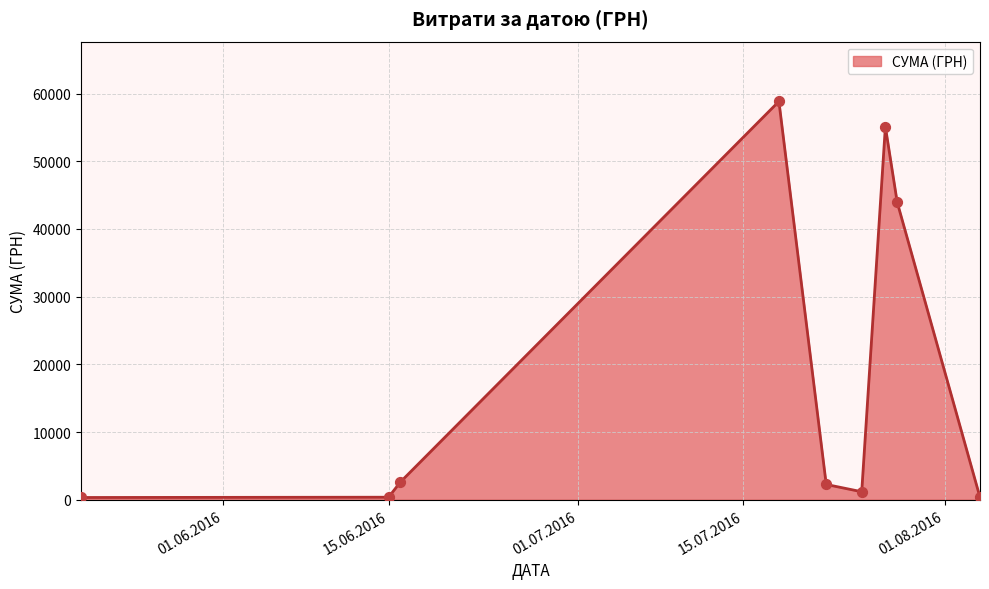

What is the difference between the maximum and minimum values?

58510.0